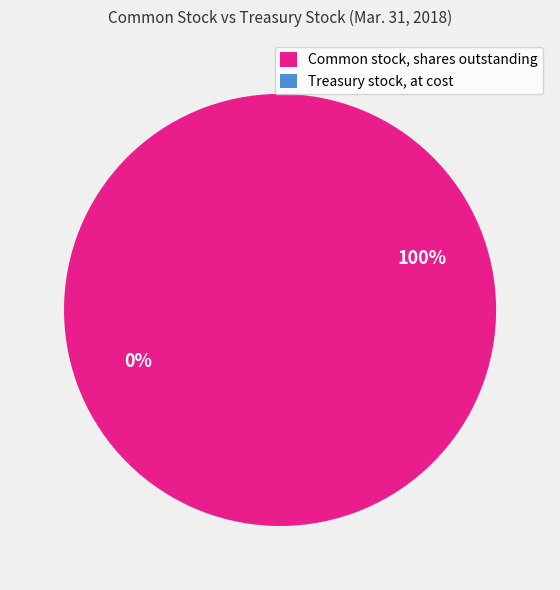

The Common stock, shares outstanding slice represents 100% of the pie. True or false?

True